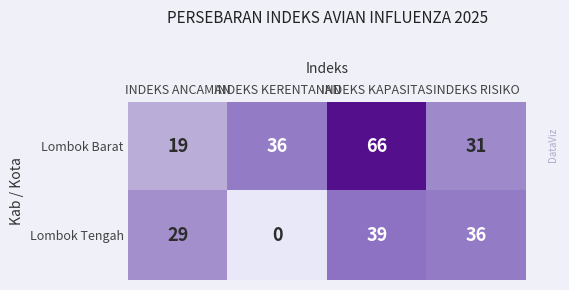

What is the sum of the Lombok Barat values at INDEKS ANCAMAN and INDEKS KERENTANAN?

55